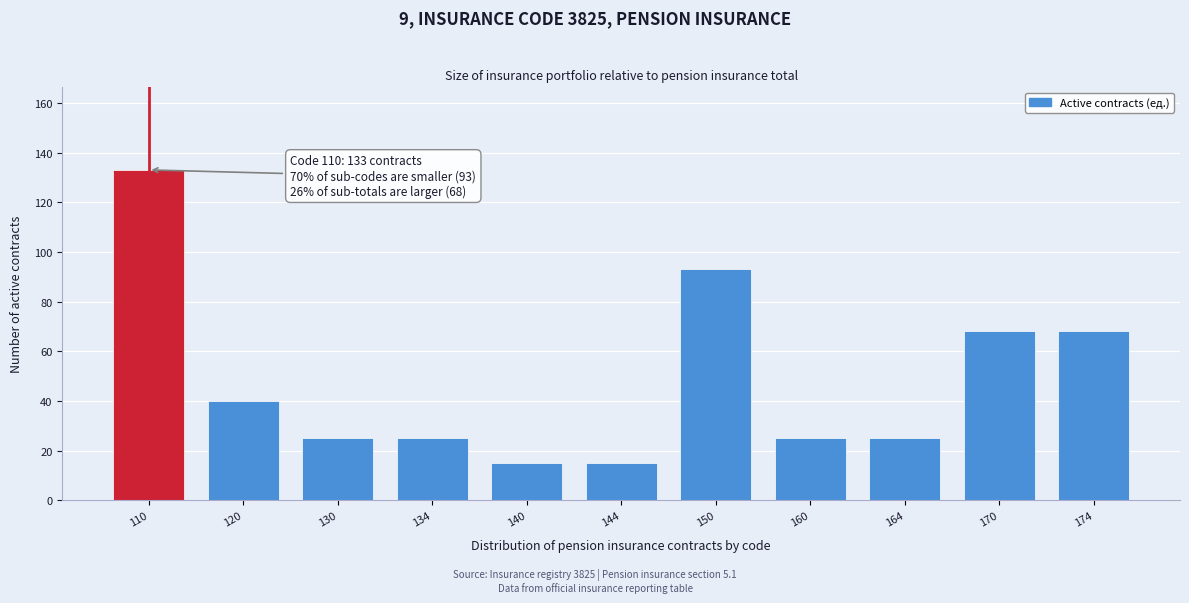

Reading left to right, what are all the values shown in this chart?

110=133	120=40	130=25	134=25	140=15	144=15	150=93	160=25	164=25	170=68	174=68